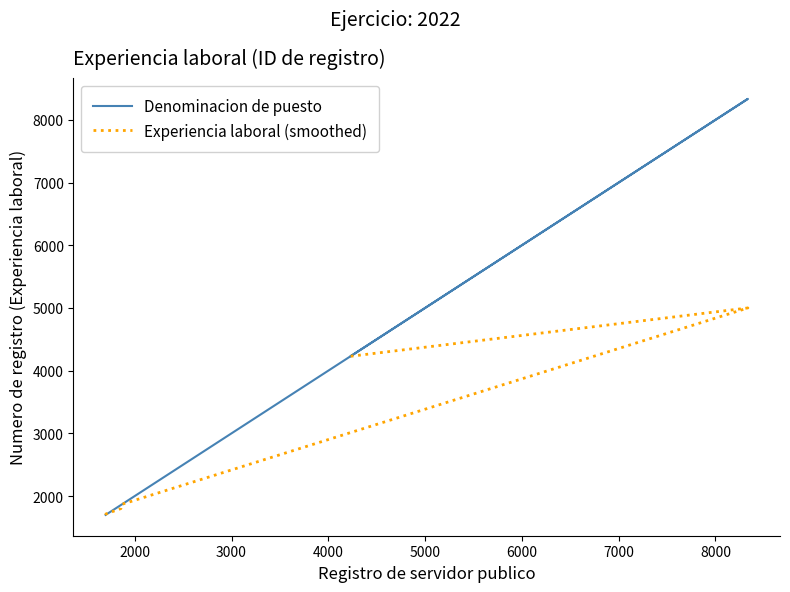

What is the greatest value displayed?

8335